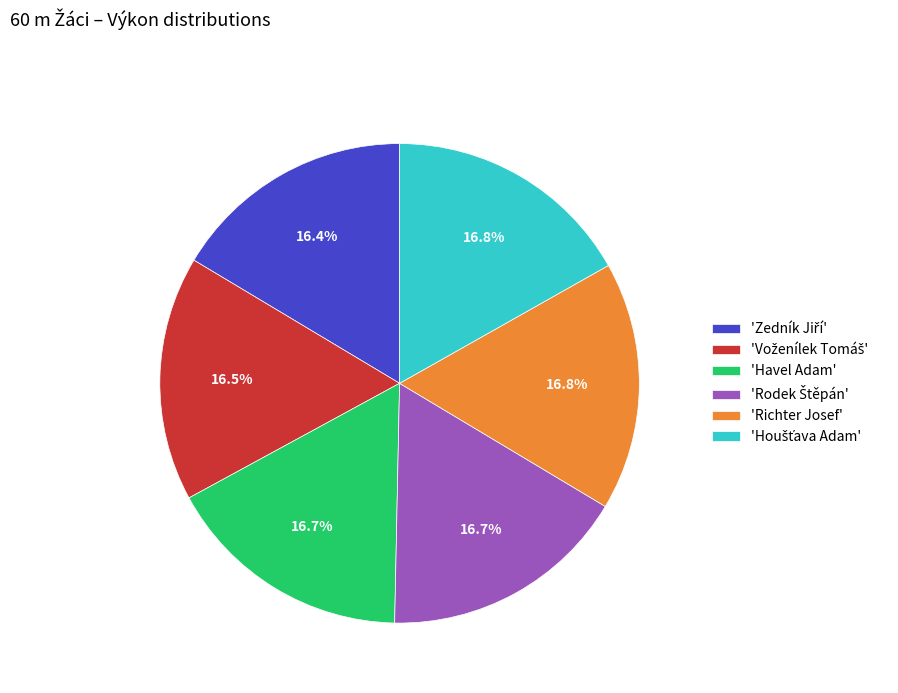

Is there a majority slice in this chart?

No